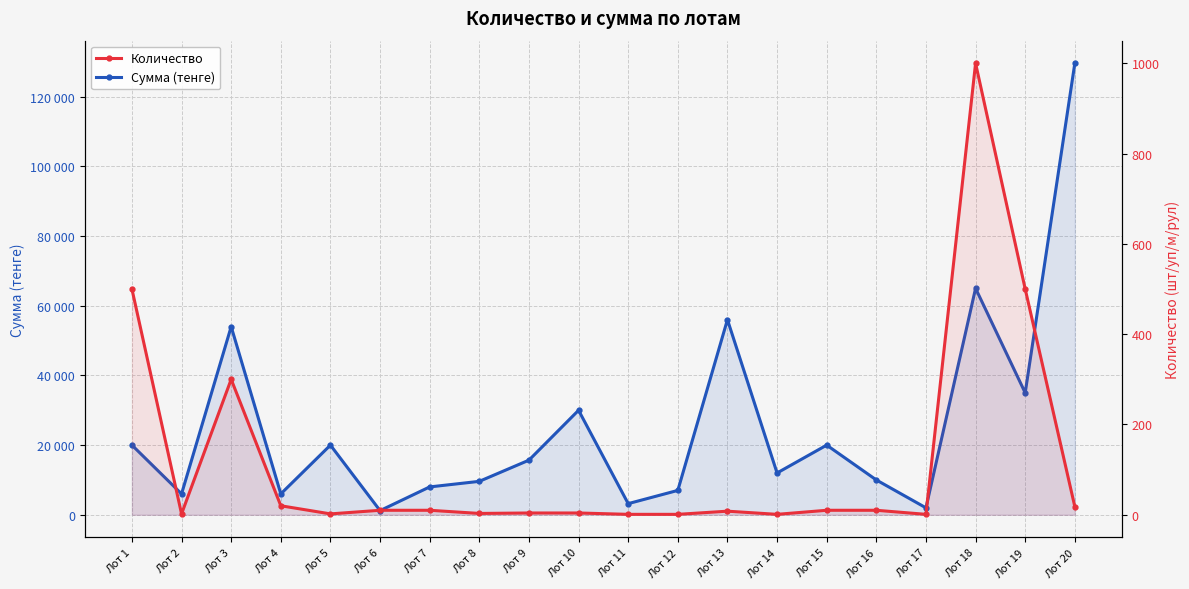

True or false: Сумма (тенге) and Количество cross at least once.

False